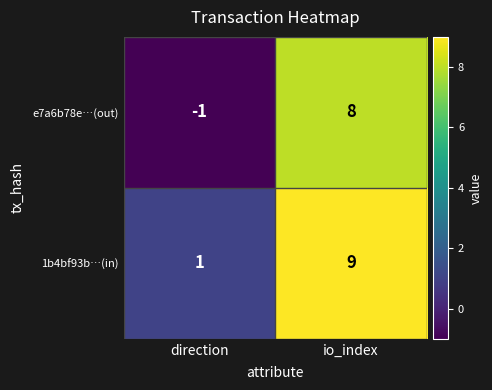

What is the minimum value shown in the chart?

-1